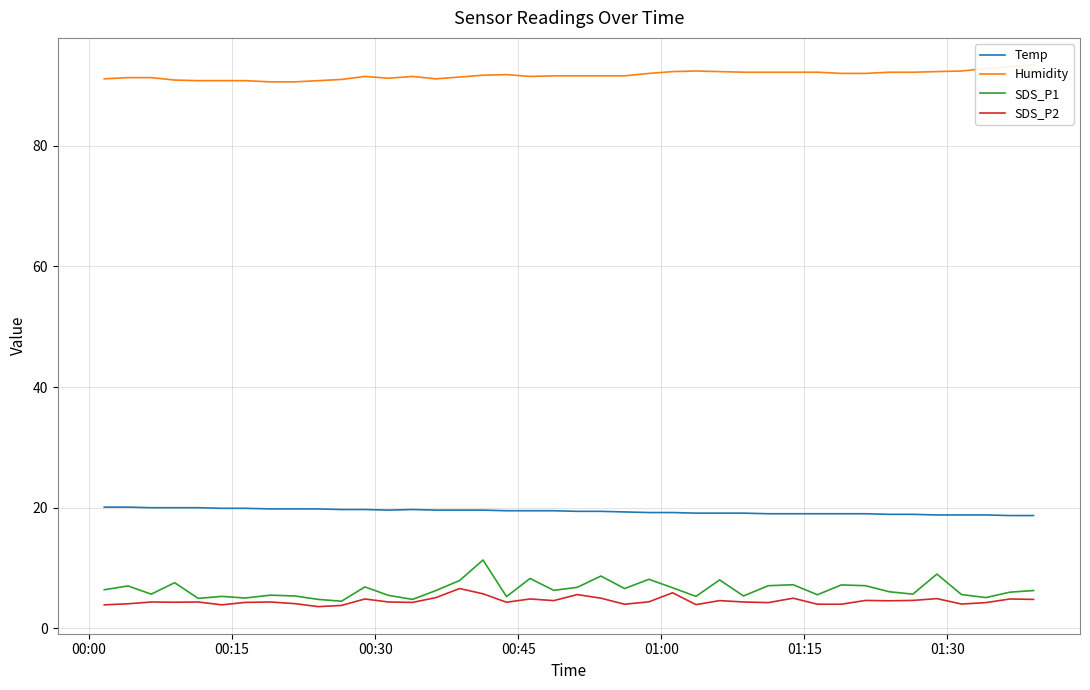

True or false: Temp and SDS_P2 intersect in this chart.

False